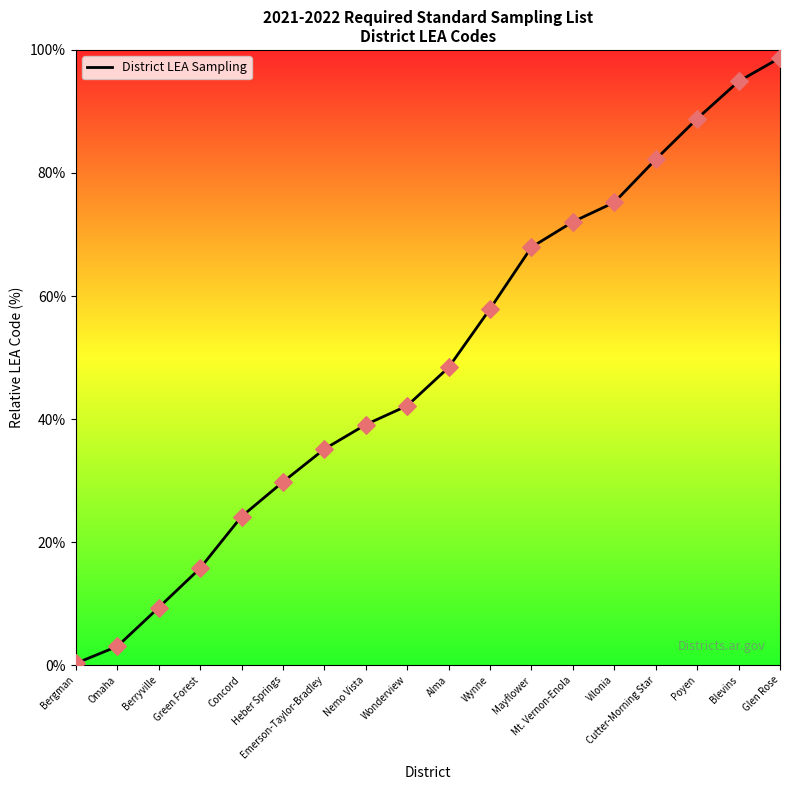

Which has a higher value, Blevins or Heber Springs?

Blevins